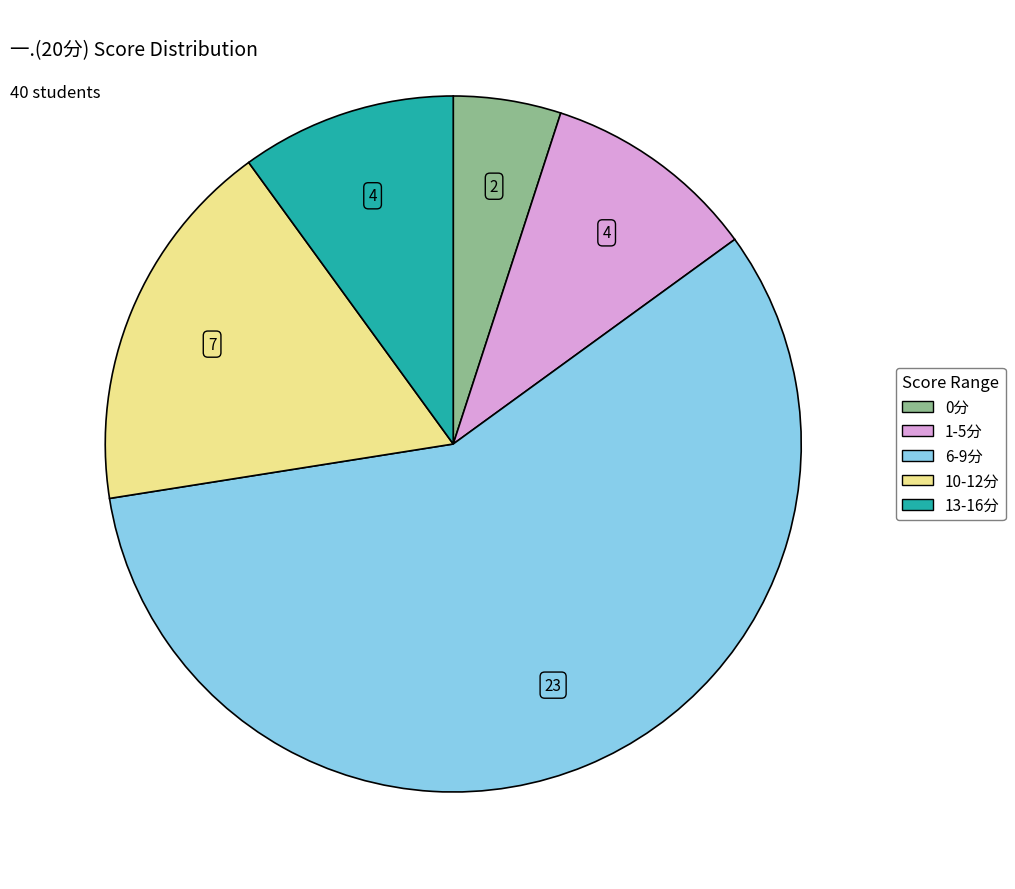

Is there a majority slice in this chart?

Yes